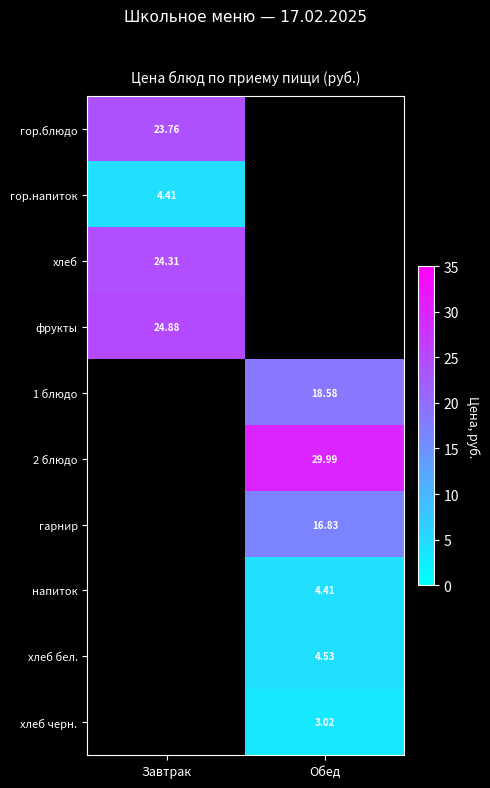

Is the value of фрукты at Завтрак greater than the value of хлеб бел. at Обед?

Yes